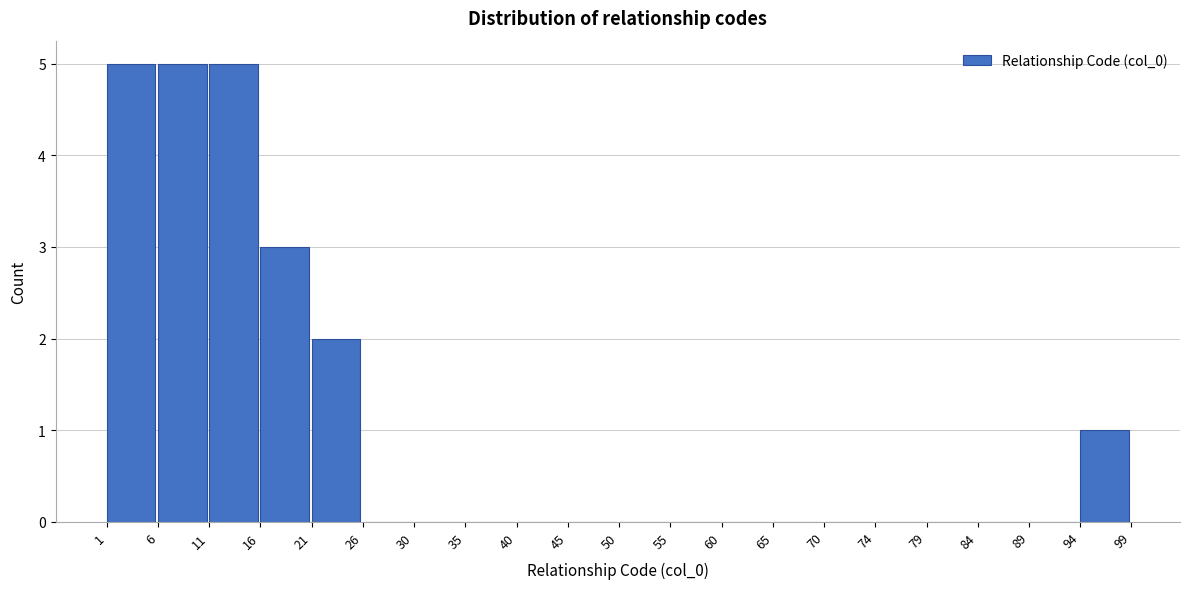

Reading left to right, transcribe this chart: for each bar, give the range it covers on the x-axis and its height. The values are not printed on the chart, so give them approximately, as read against the axis.

1 to 6: 5
6 to 11: 5
11 to 16: 5
16 to 21: 3
21 to 26: 2
26 to 30: 0
30 to 35: 0
35 to 40: 0
40 to 45: 0
45 to 50: 0
50 to 55: 0
55 to 60: 0
60 to 65: 0
65 to 70: 0
70 to 74: 0
74 to 79: 0
79 to 84: 0
84 to 89: 0
89 to 94: 0
94 to 99: 1